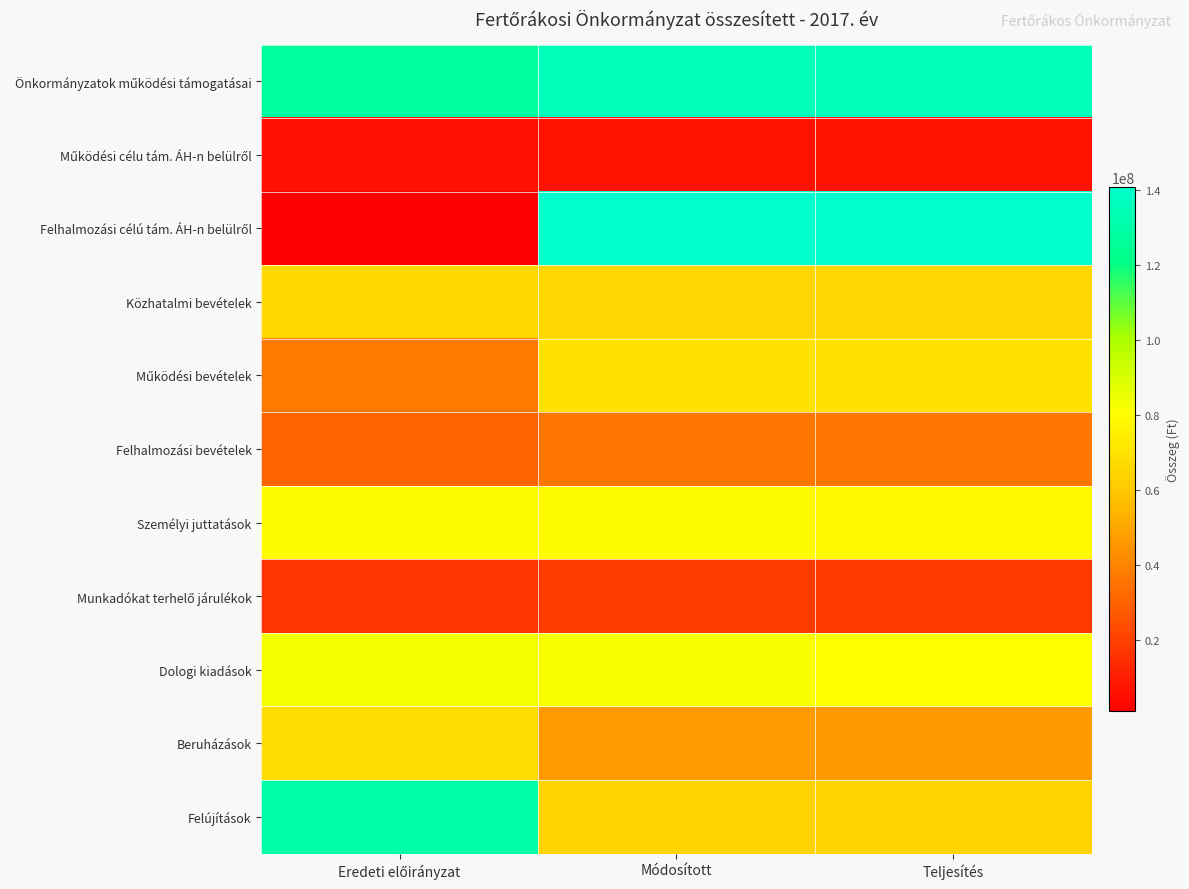

Between Teljesítés and Módosított, which is larger?

Teljesítés